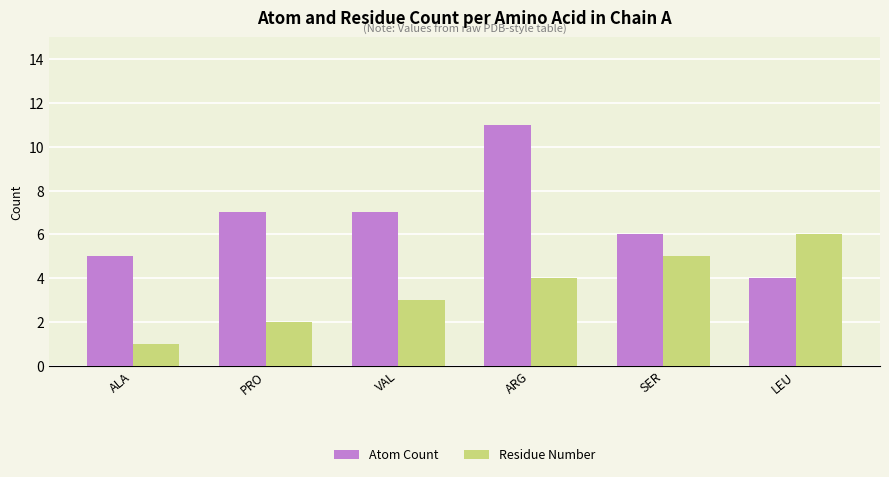

Which series has the largest range (max minus min)?

Atom Count